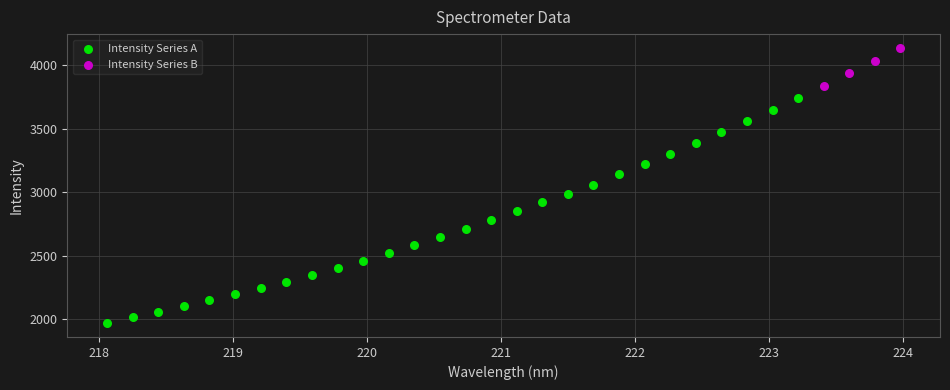

Which series contains the lowest Y value?

Intensity Series A